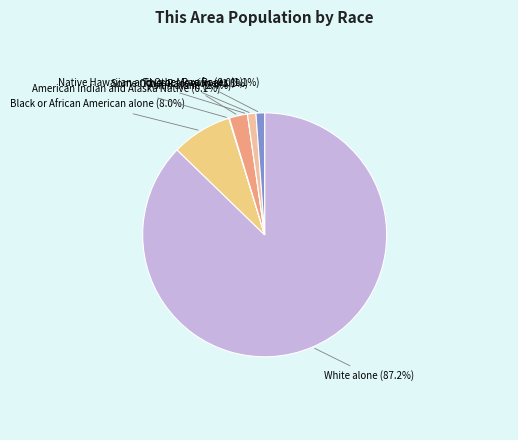

What portion of the pie excludes American Indian and Alaska Native?

99.9%